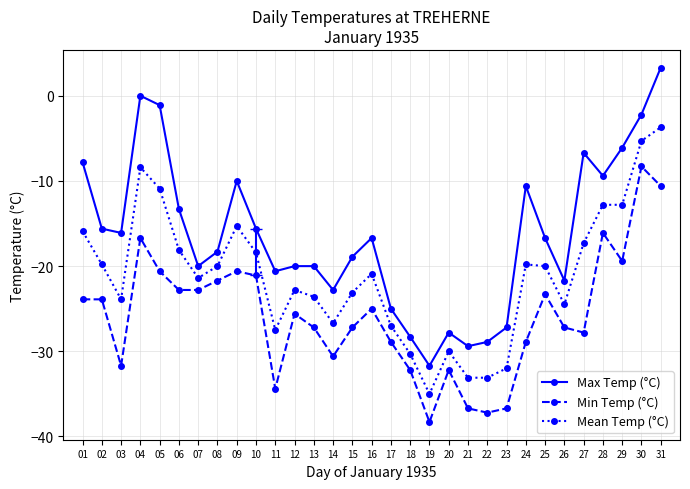

Is it true that Min Temp (°C) equals -30.2 at 09?

False